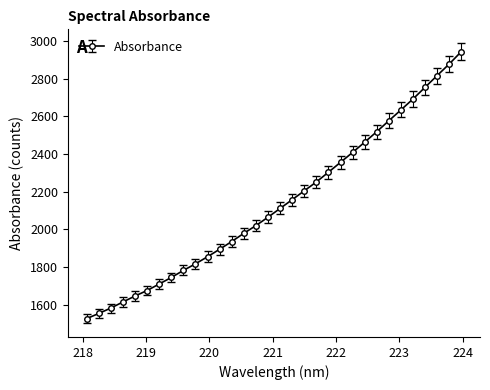

What is the value of the 17th point from the left?

2111.8